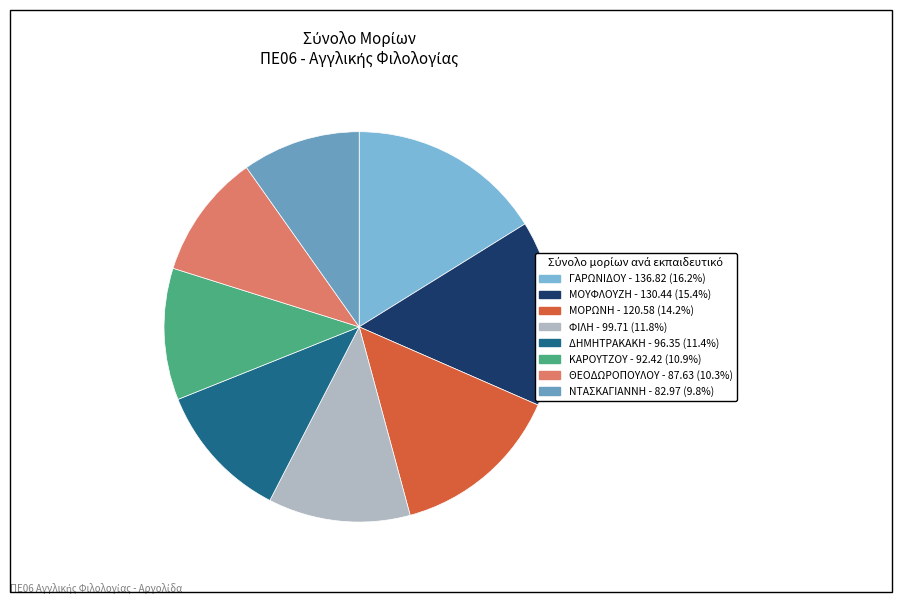

Which slice is the smallest?

ΝΤΑΣΚΑΓΙΑΝΝΗ - 82.97